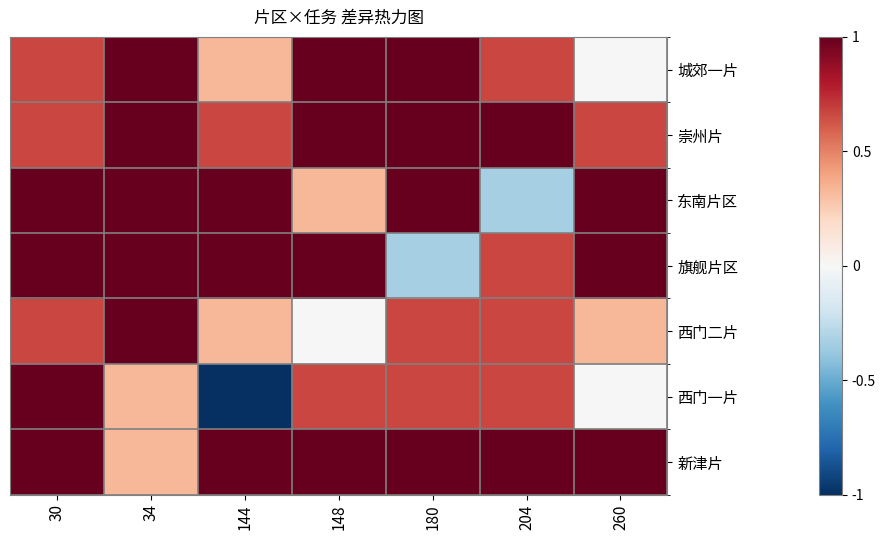

At which category does the chart reach its minimum across all series?

144